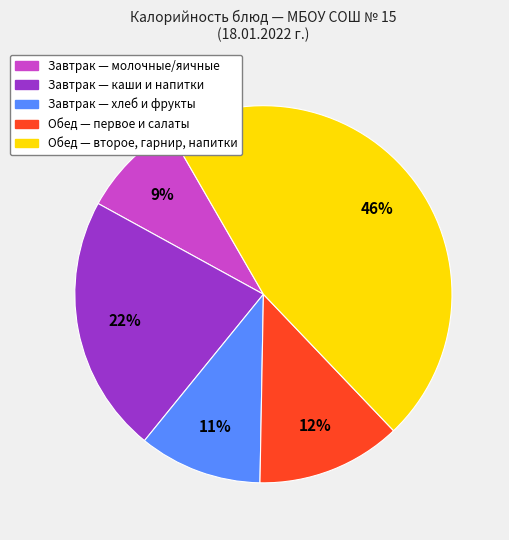

To the nearest percent, what is the average slice percentage?

20%